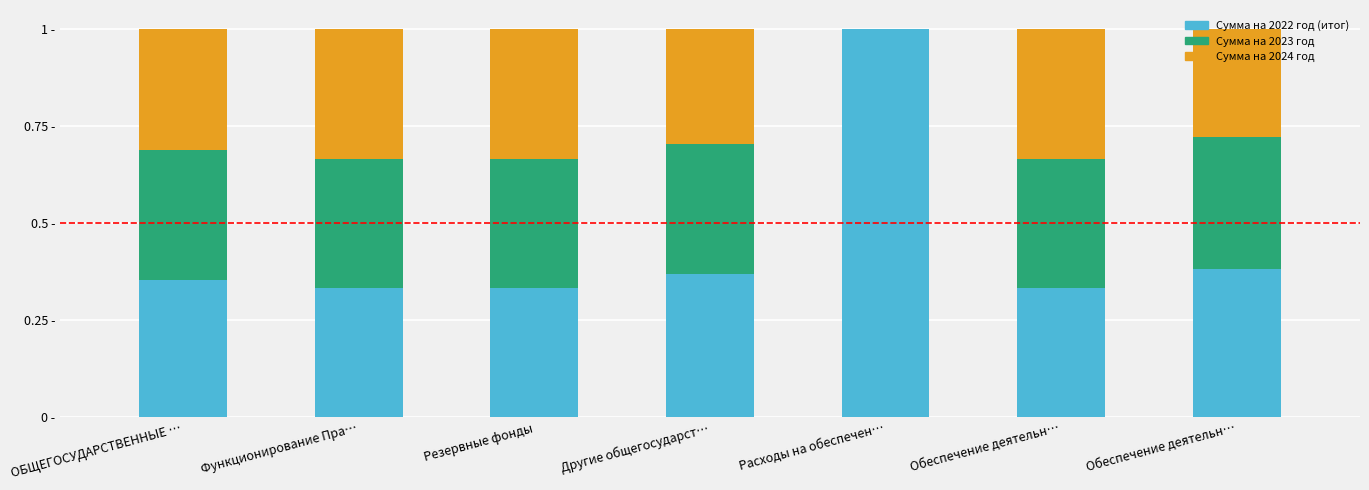

Which series has the largest total across all categories?

Сумма на 2022 год (итог)